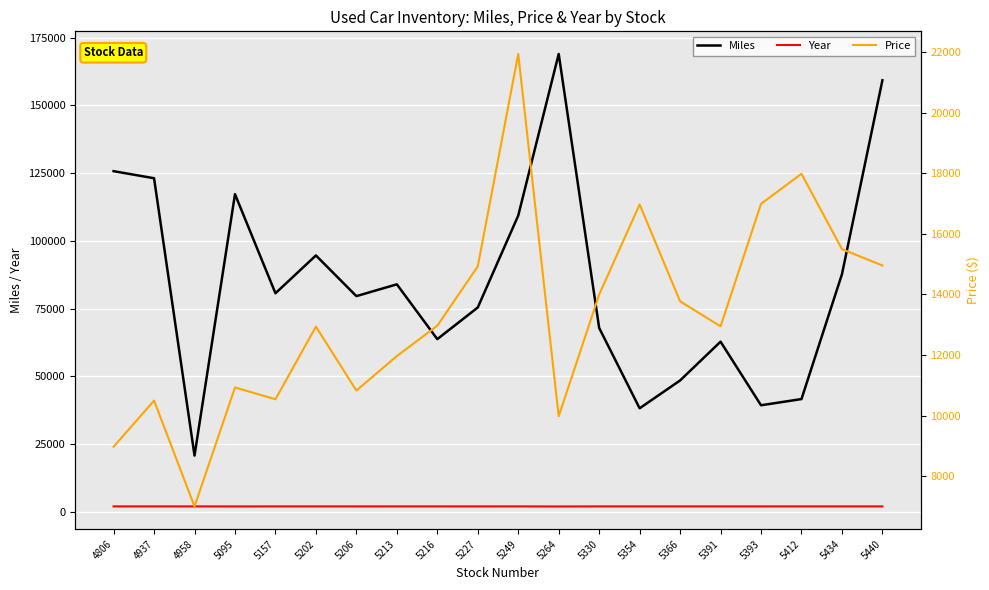

In Year, how many points are lower than both neighbors (excluding endpoints)?

3